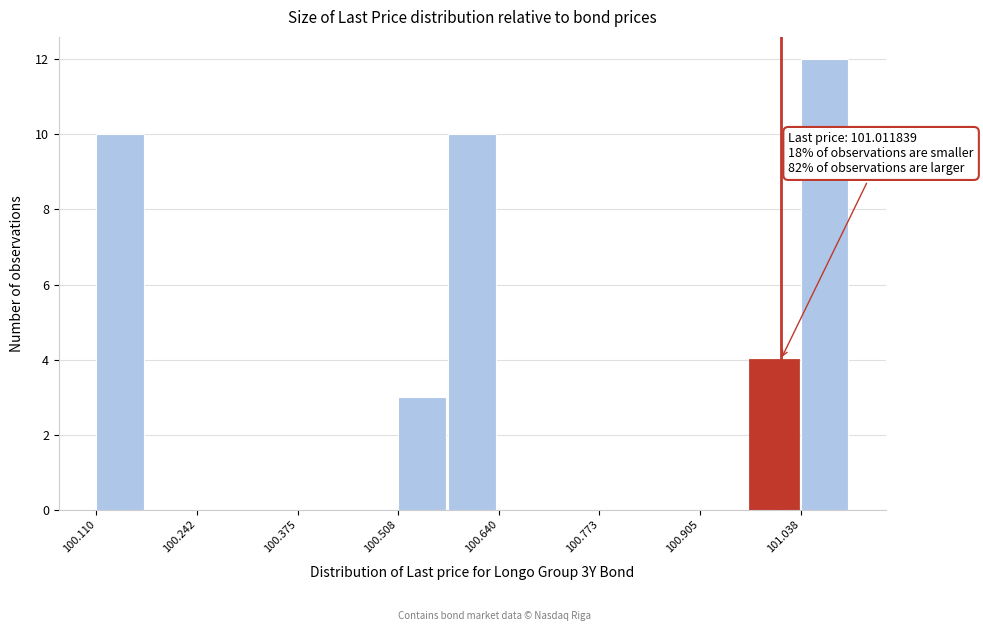

Read against the x-axis, roughly where is the centre of the tallest bar?

101.06